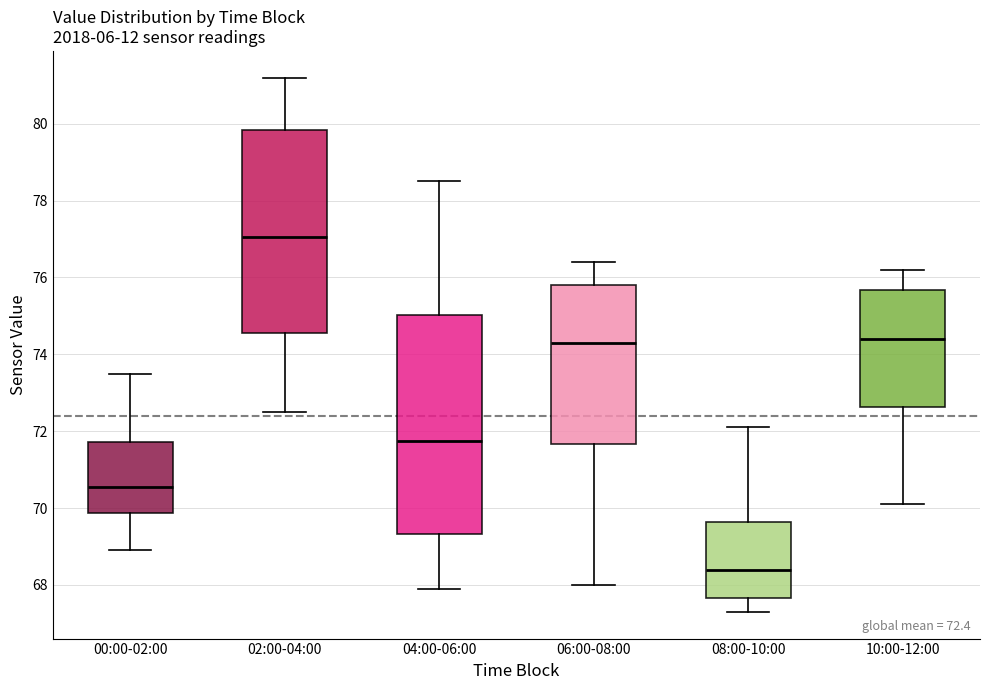

Which box is the tallest, from its lower edge to its upper edge?

04:00-06:00